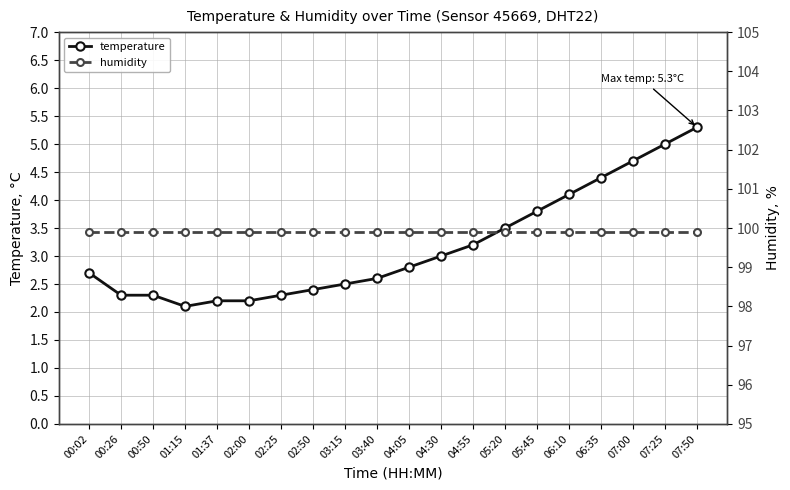

Reading left to right, extract all data points from this chart.

temperature: 00:02=2.7	00:26=2.3	00:50=2.3	01:15=2.1	01:37=2.2	02:00=2.2	02:25=2.3	02:50=2.4	03:15=2.5	03:40=2.6	04:05=2.8	04:30=3.0	04:55=3.2	05:20=3.5	05:45=3.8	06:10=4.1	06:35=4.4	07:00=4.7	07:25=5.0	07:50=5.3
humidity: 00:02=99.9	00:26=99.9	00:50=99.9	01:15=99.9	01:37=99.9	02:00=99.9	02:25=99.9	02:50=99.9	03:15=99.9	03:40=99.9	04:05=99.9	04:30=99.9	04:55=99.9	05:20=99.9	05:45=99.9	06:10=99.9	06:35=99.9	07:00=99.9	07:25=99.9	07:50=99.9